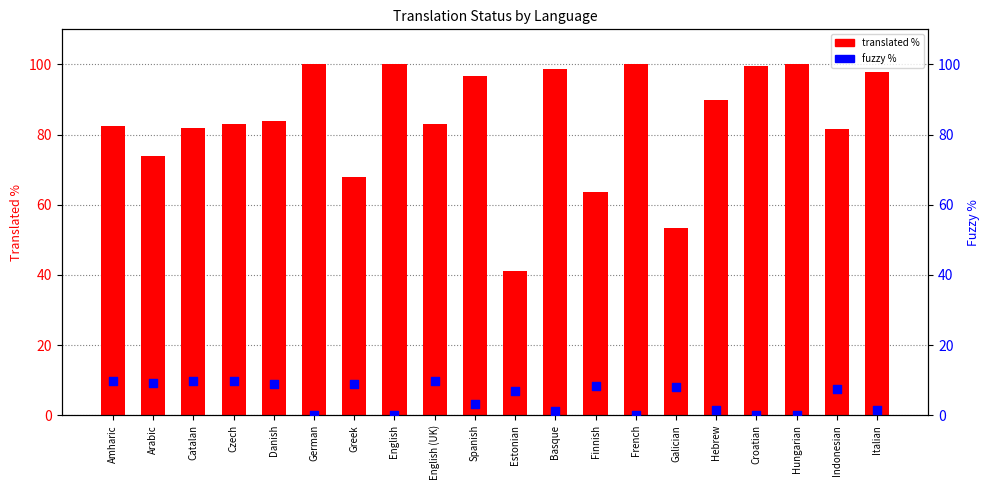

Which series reaches the maximum Y coordinate?

translated %